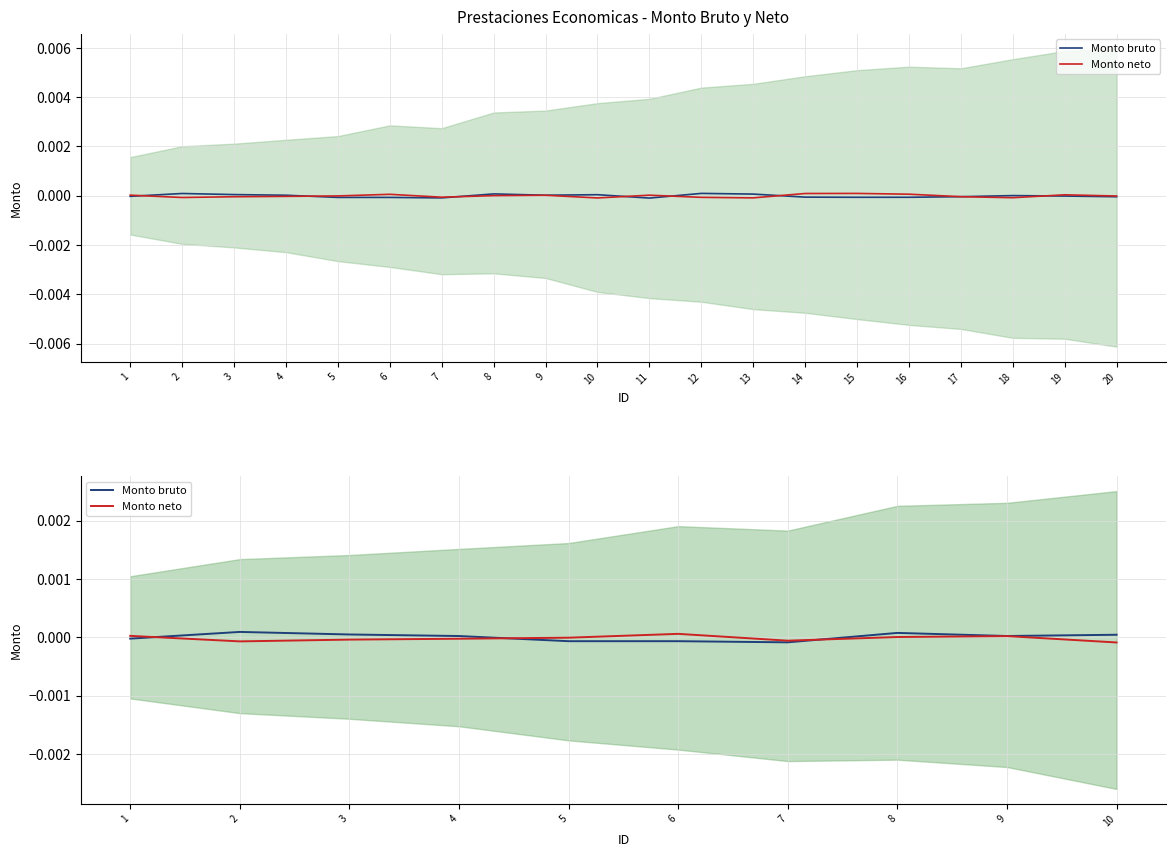

How many data points in Monto bruto are less than 0?

4